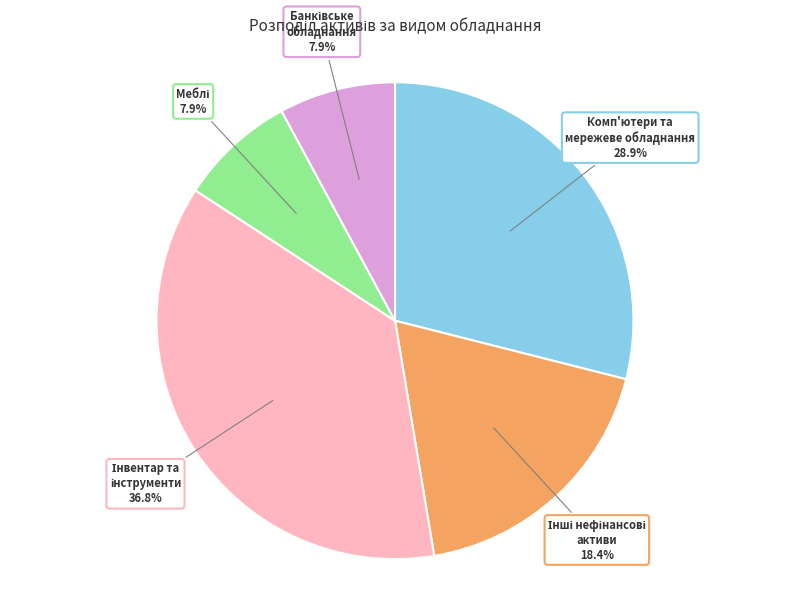

Count the number of slices in the pie.

5